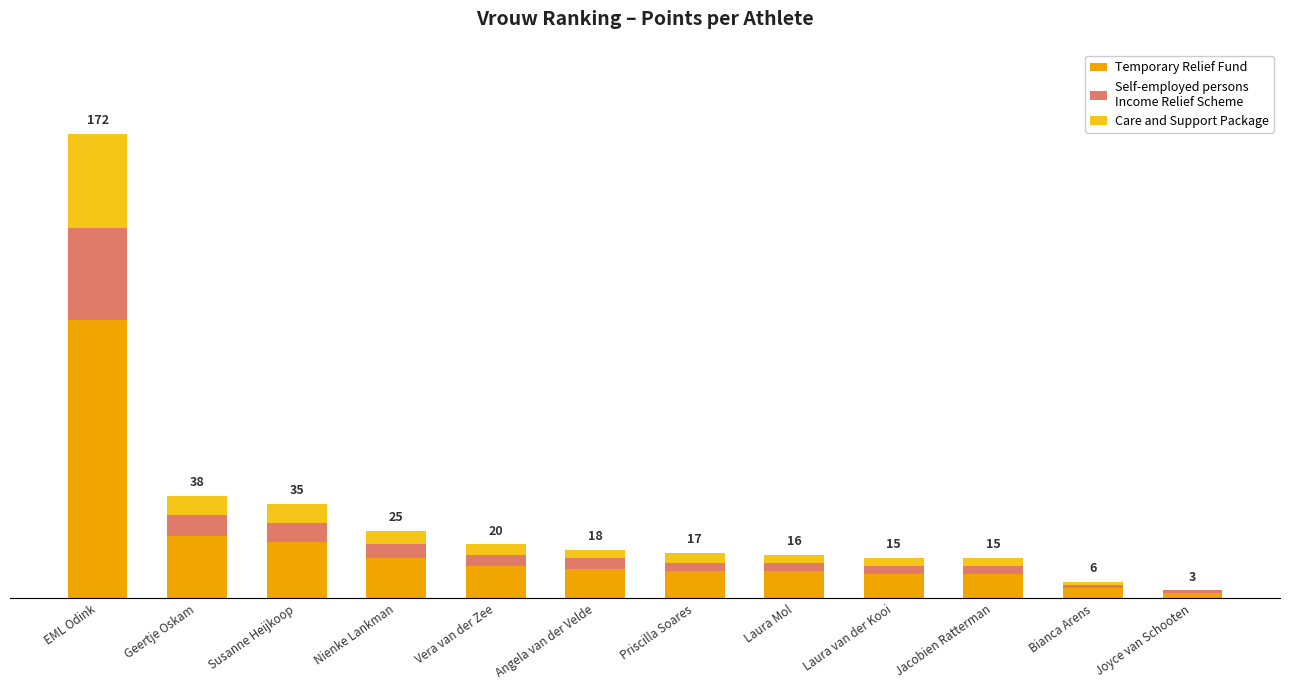

Does the chart contain stacked bars?

Yes